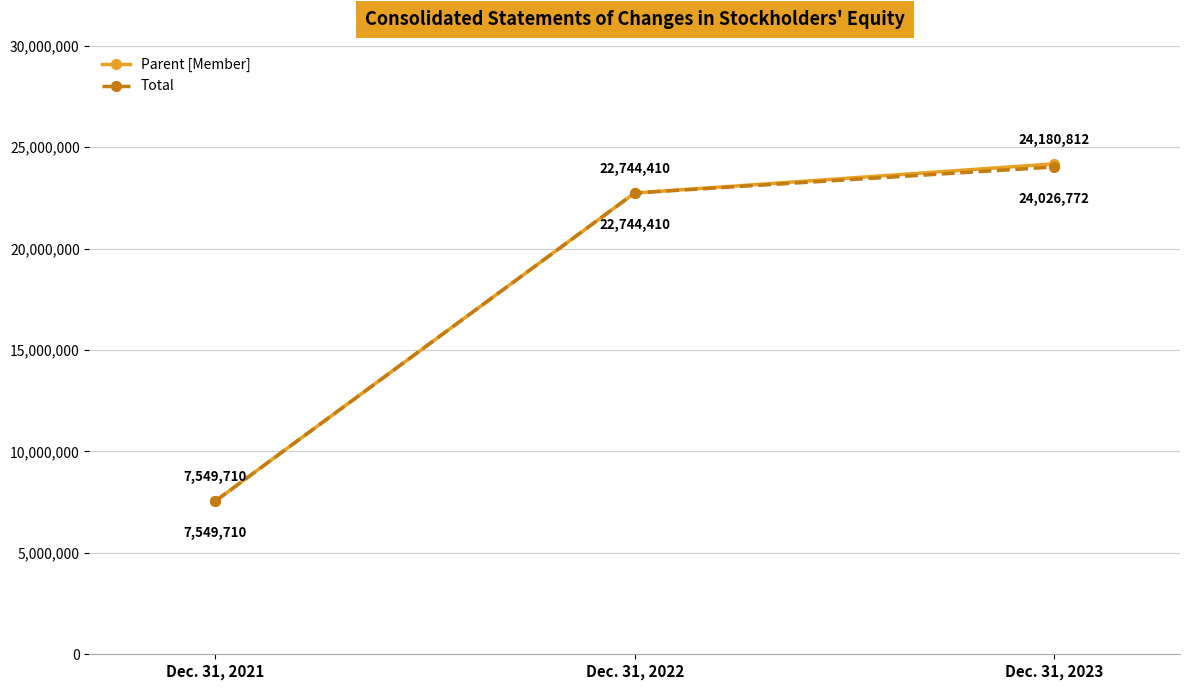

What is the value of the Parent [Member] point at the 1st from the left?

7549710